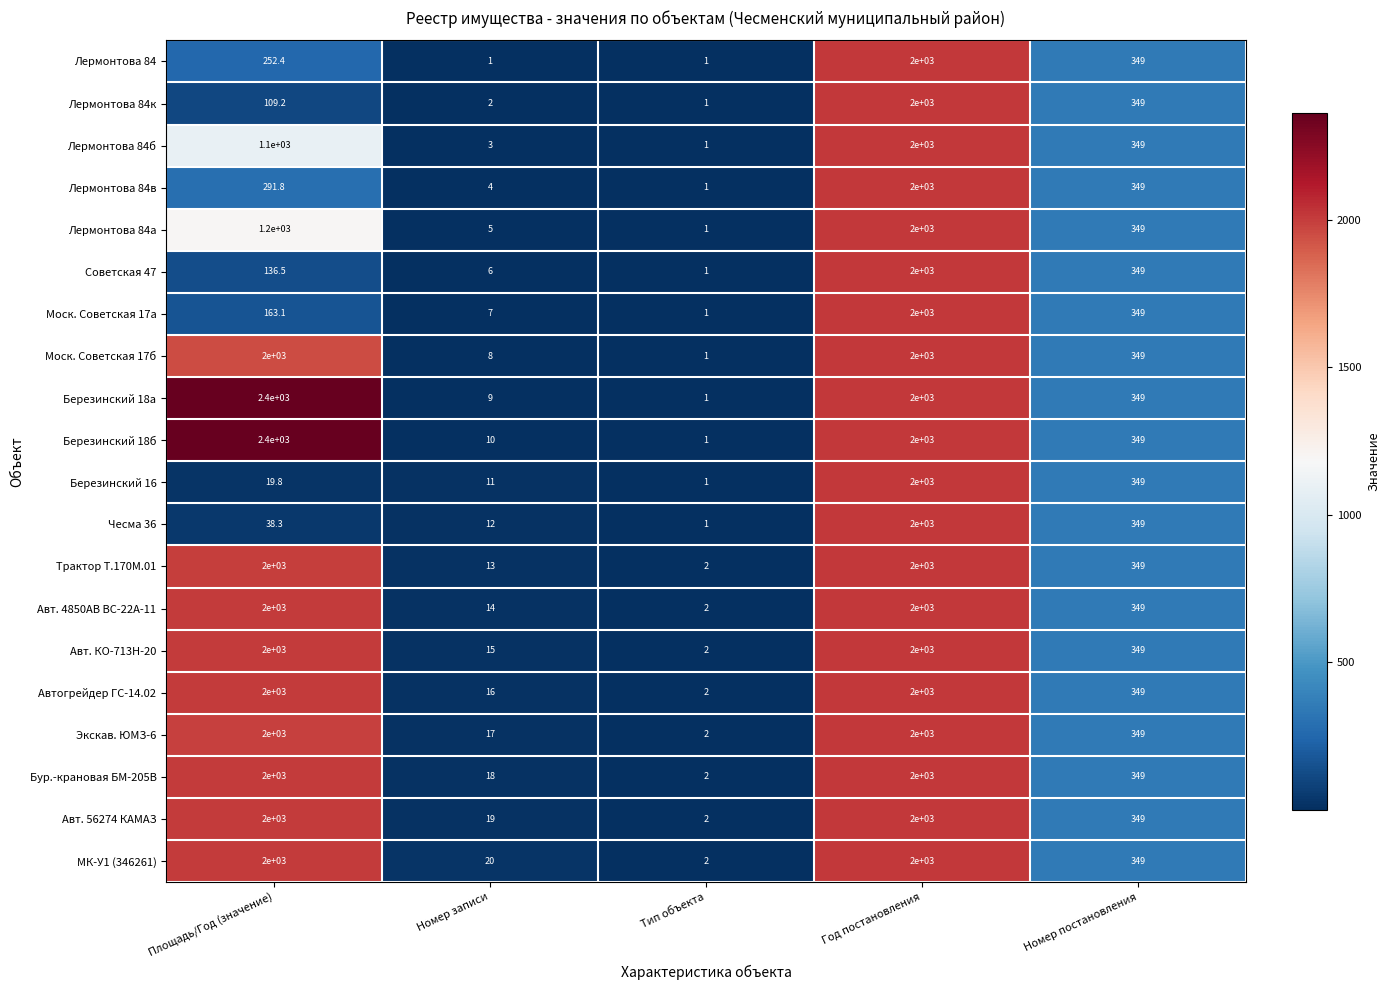

Is the value of Лермонтова 84к at Тип объекта greater than the value of МК-У1 (346261) at Тип объекта?

No